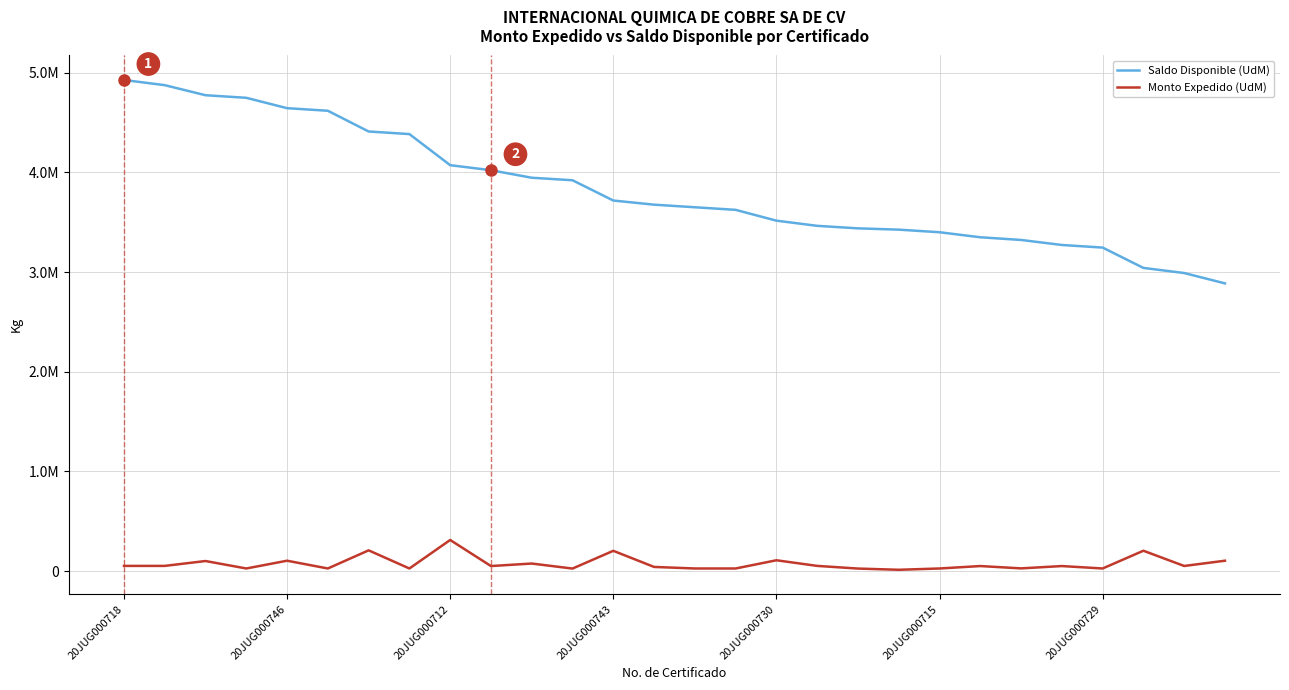

What is the difference between the second highest and minimum values in the Monto Expedido (UdM) series?

195000